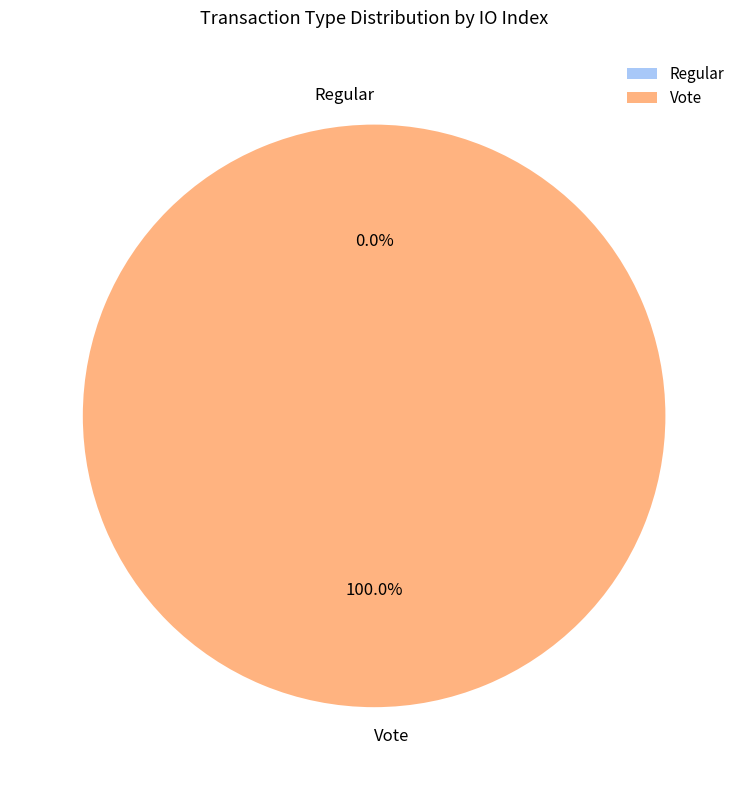

True or false: Vote accounts for 99% of the total.

False